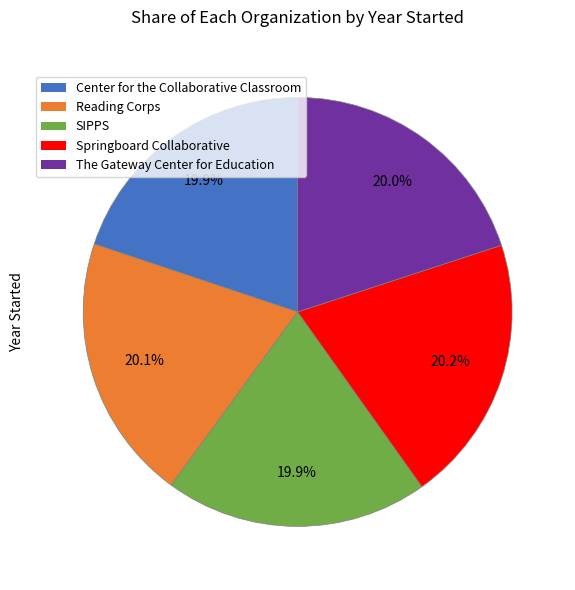

Does any single category account for the majority?

No